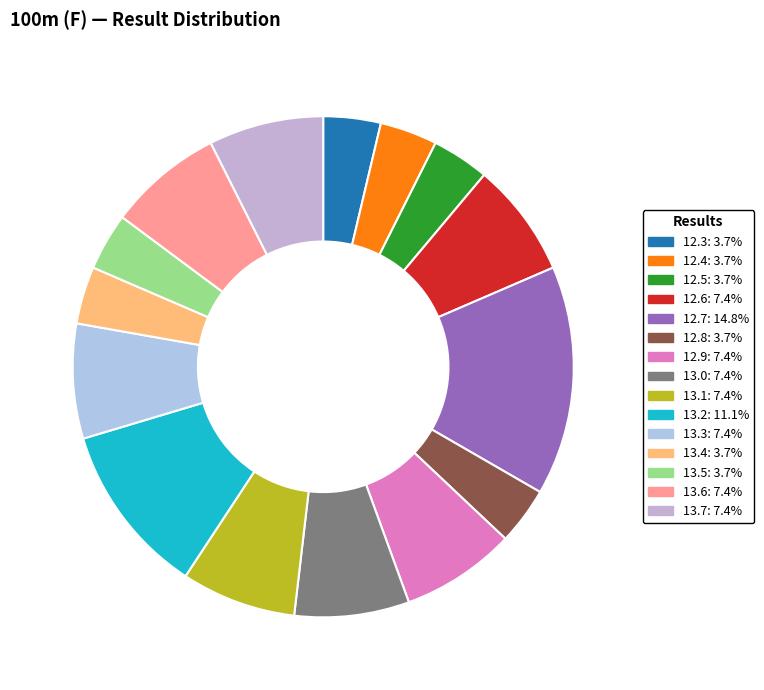

What percentage is NOT represented by 13.6?

92.6%